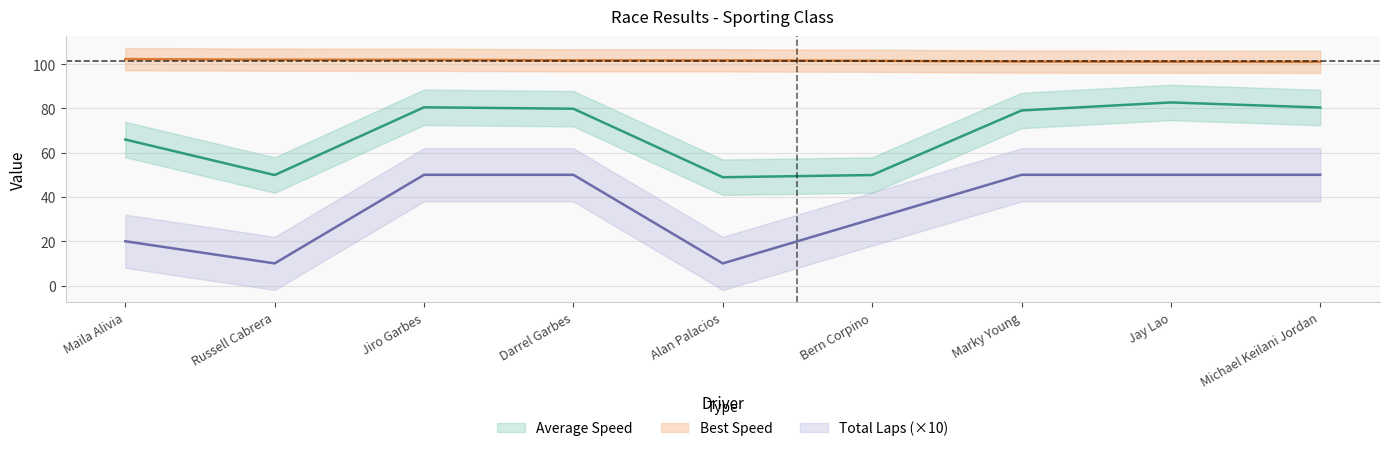

Which series has the widest spread of values?

Total Laps